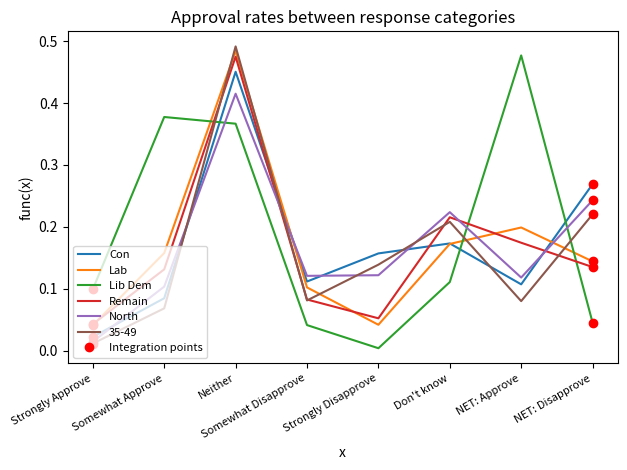

True or false: North and Remain cross at least once.

True